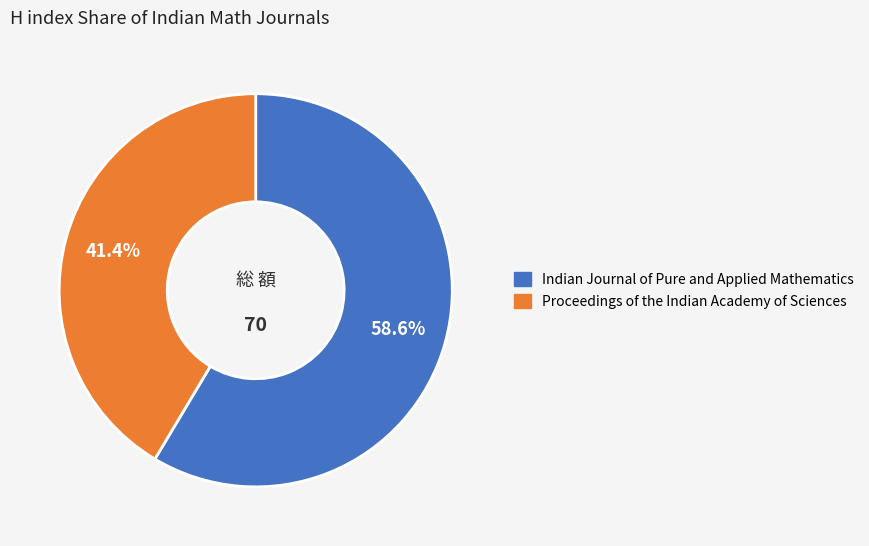

To the nearest percent, what is the average slice percentage?

50%